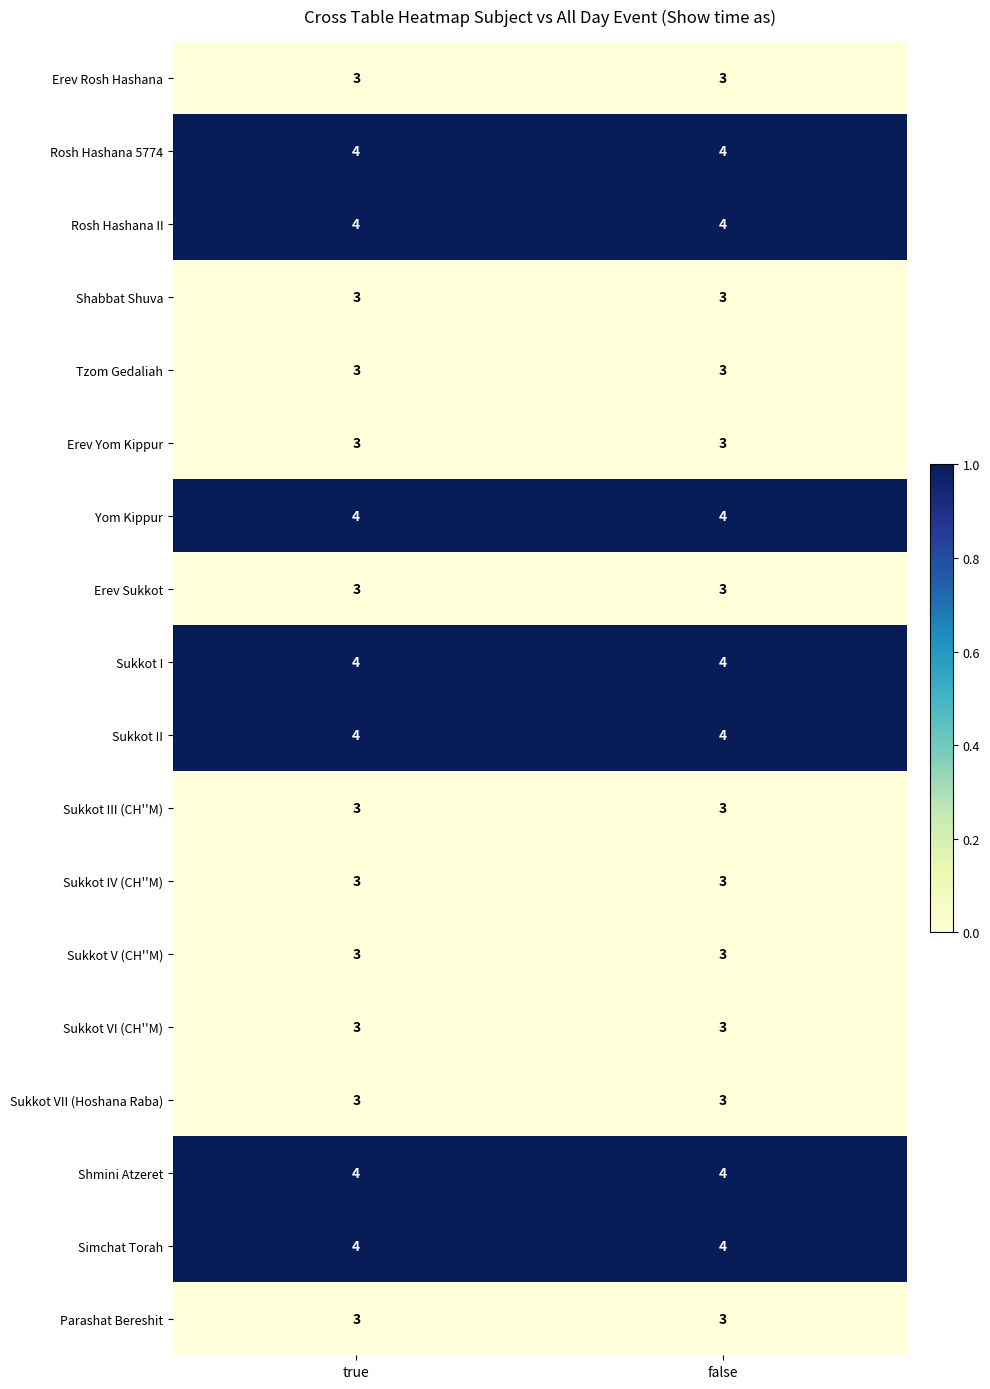

Is the value of Sukkot V (CH''M) at false greater than the value of Yom Kippur at true?

No